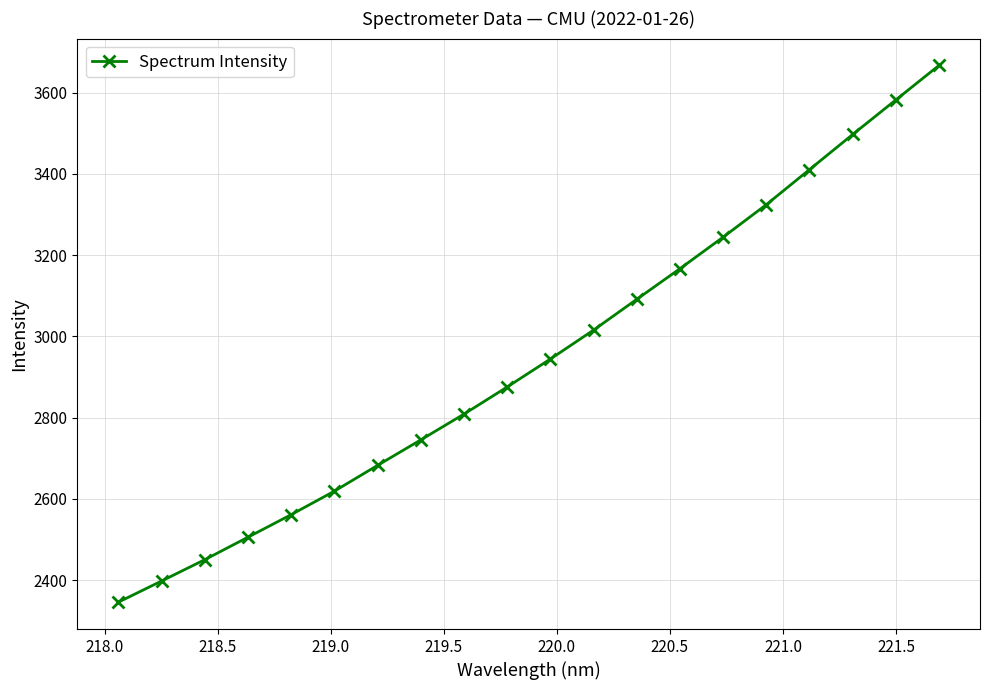

Is this an area chart (filled region under the line)?

No